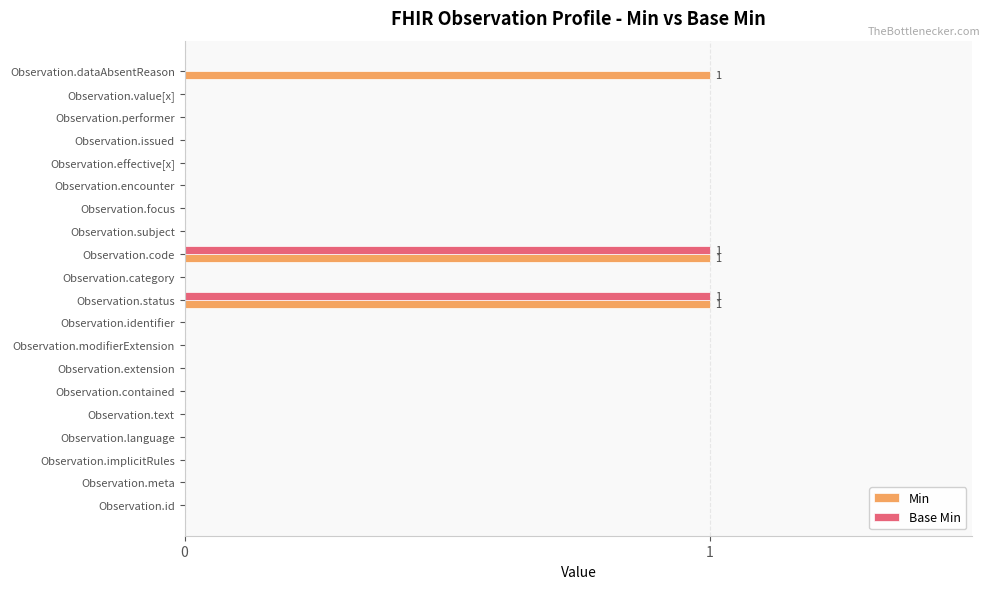

Is it true that Base Min equals 1 at Observation.focus?

False